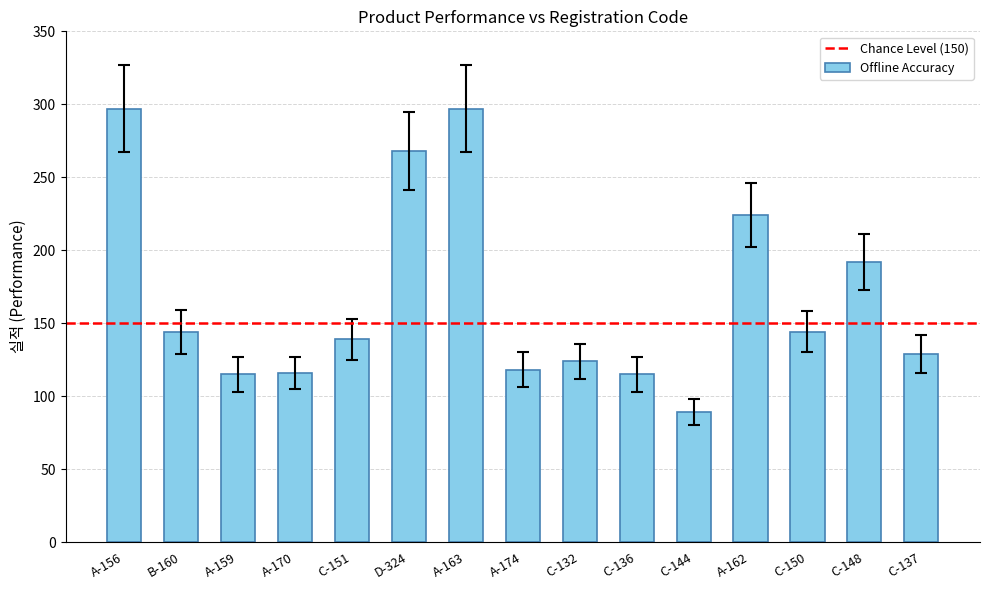

What is the difference between the values at B-160 and C-137?

15